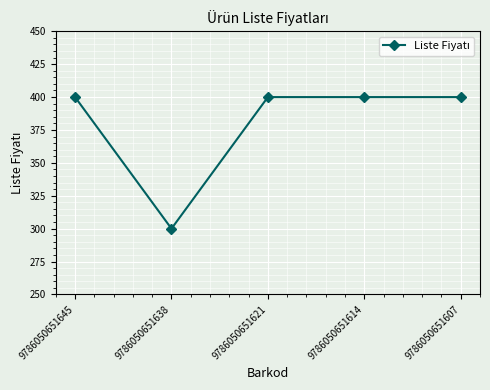

How many data points does each series have?

5